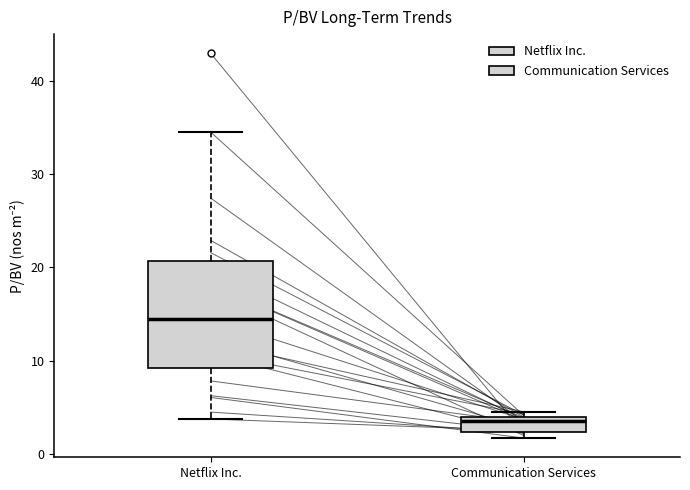

Which box has the highest median line?

Netflix Inc.